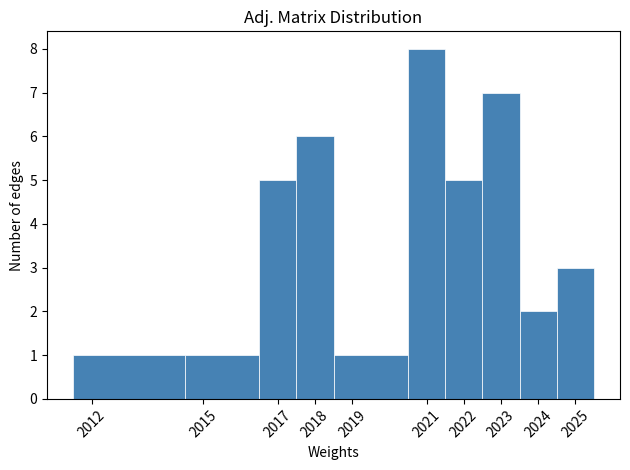

What is the height of the bar covering 2024.5 to 2025.5 on the x-axis? The values are not printed on the chart, so give them approximately, as read against the axis.

3